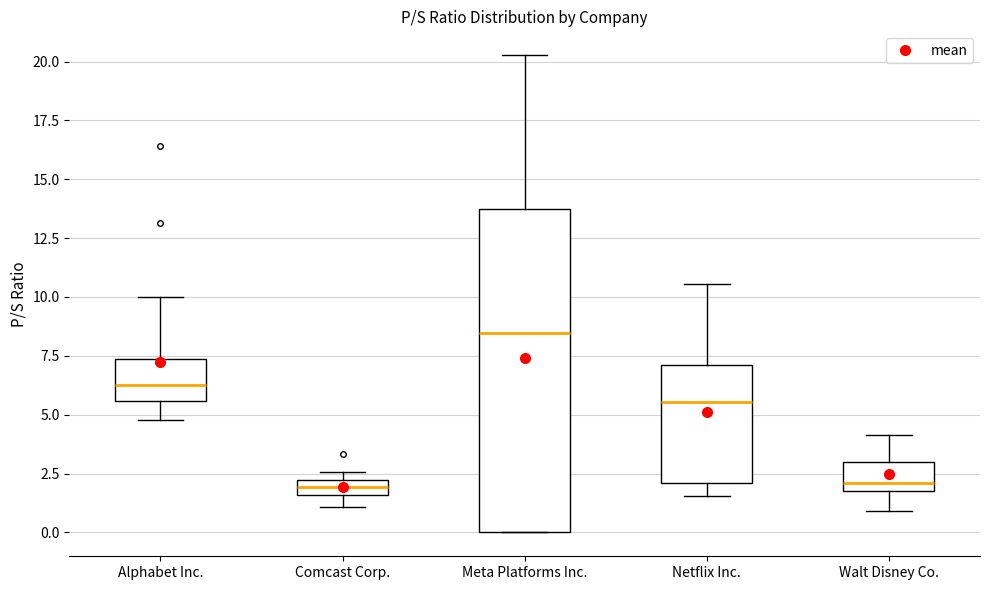

Comparing the boxes themselves (not the whiskers), which one is the tallest?

Meta Platforms Inc.